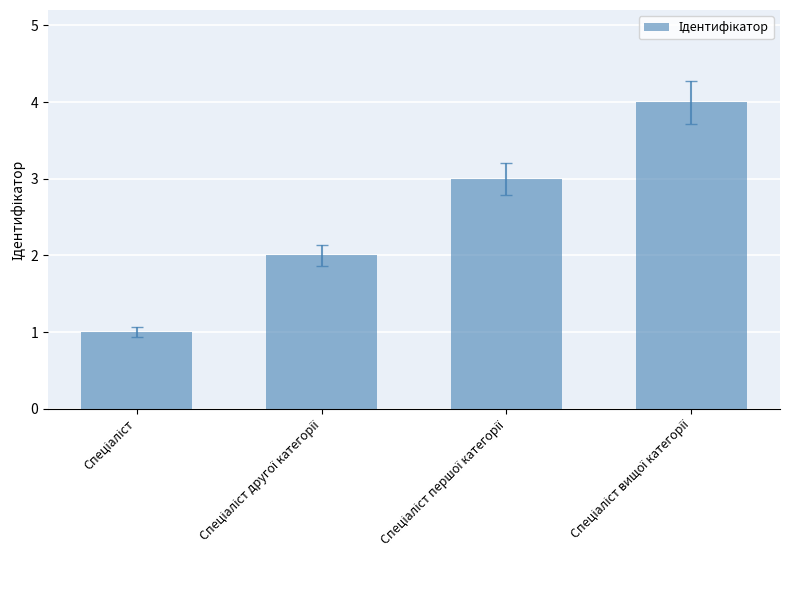

What is the sum of all values?

10